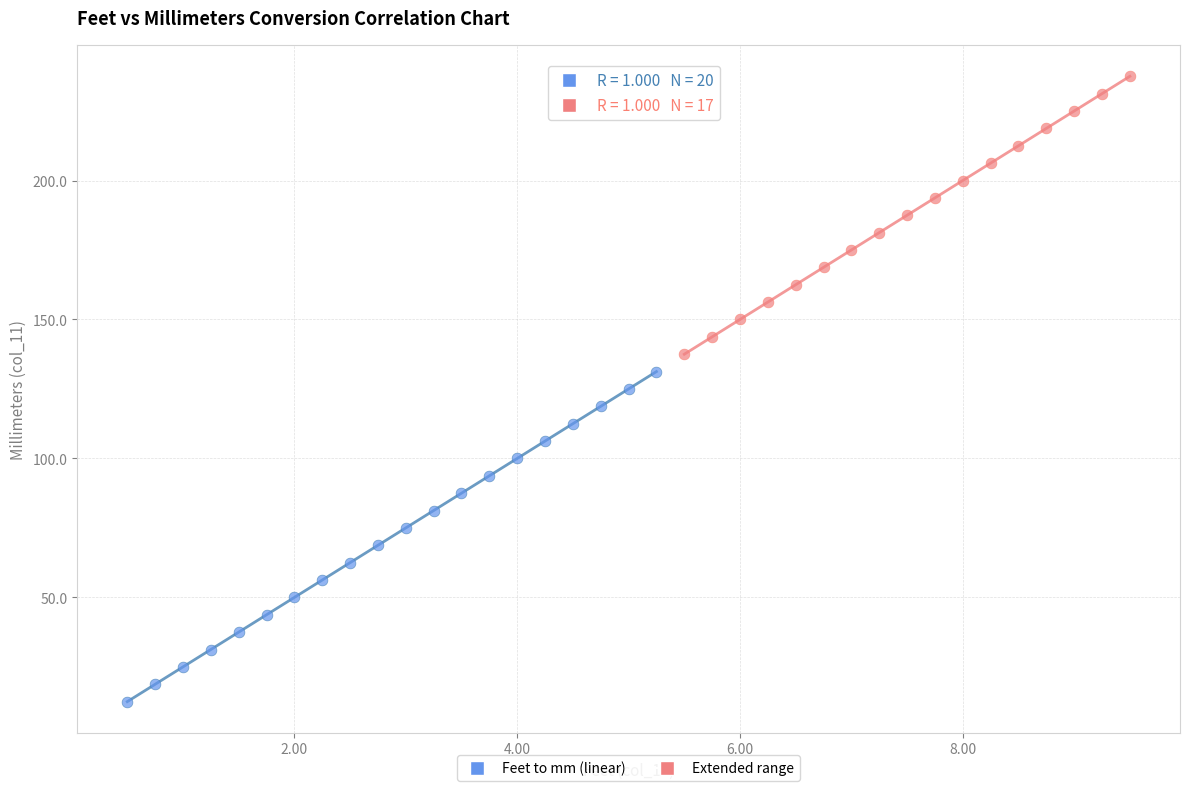

Which series reaches the maximum Y coordinate?

Extended range